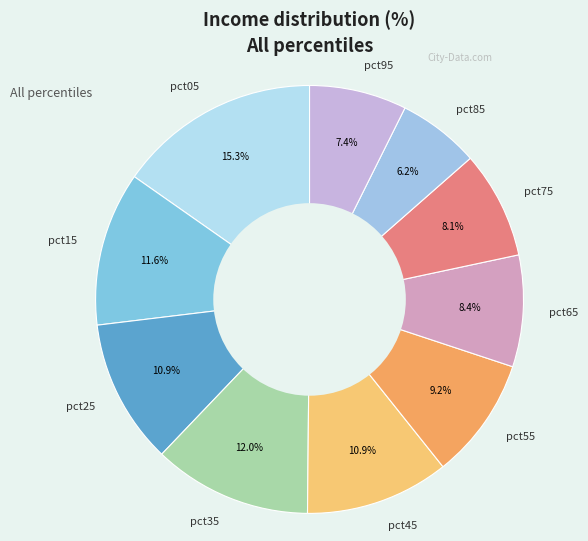

Do pct75 and pct25 together represent more than half of the pie?

No